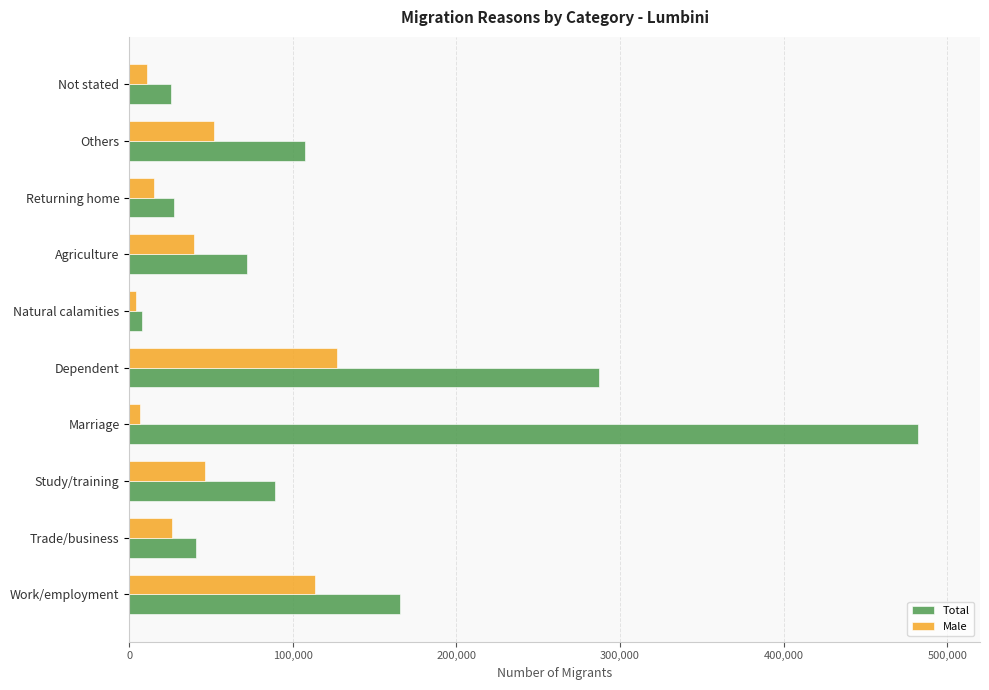

List the series in order of their overall mean, highest first.

Total, Male